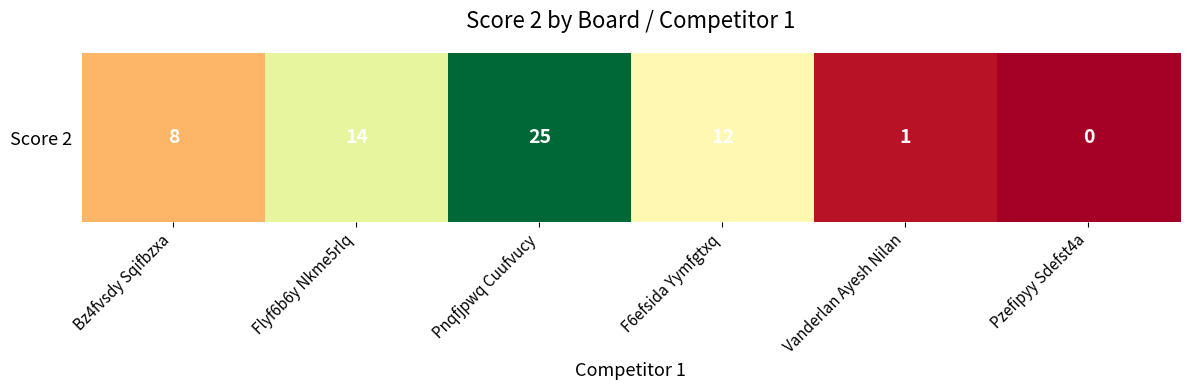

What is the change in value from Pnqfjpwq Cuufvucy to Pzefipyy Sdefst4a?

-25